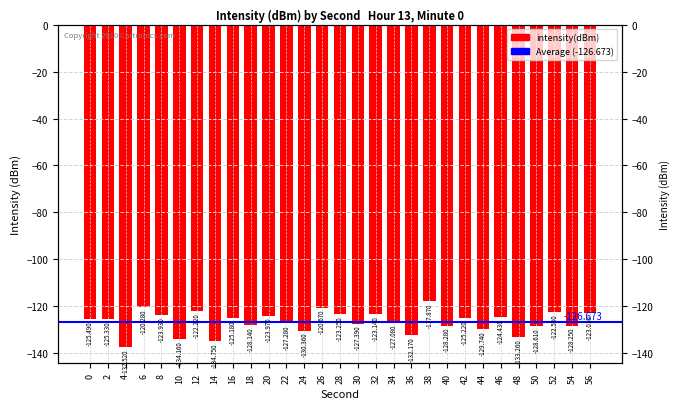

List the labels in order of value, smallest first.

4, 14, 10, 48, 36, 24, 44, 50, 40, 54, 18, 30, 22, 34, 0, 2, 42, 16, 46, 20, 8, 28, 32, 56, 52, 12, 26, 6, 38